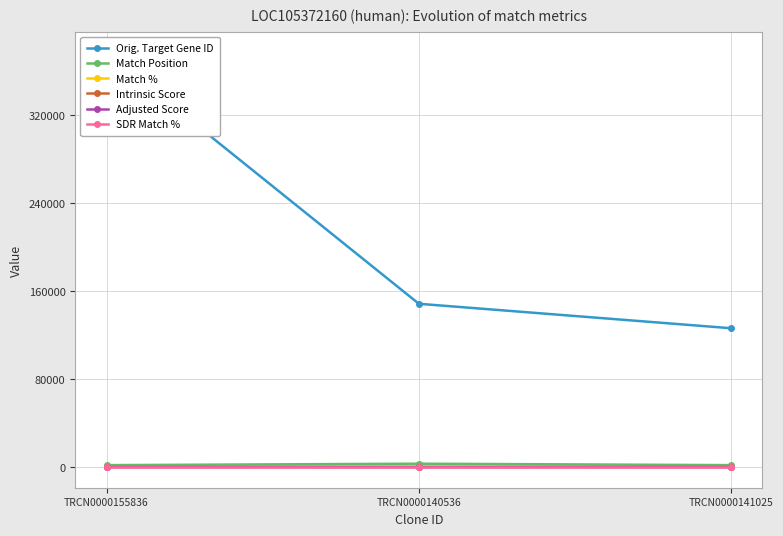

At which label is Orig. Target Gene ID closest to 251639?

TRCN0000140536